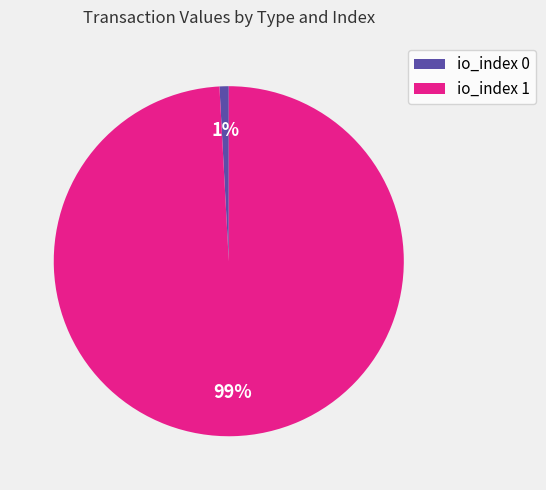

Combined, do io_index 0 and io_index 1 account for over 50%?

Yes